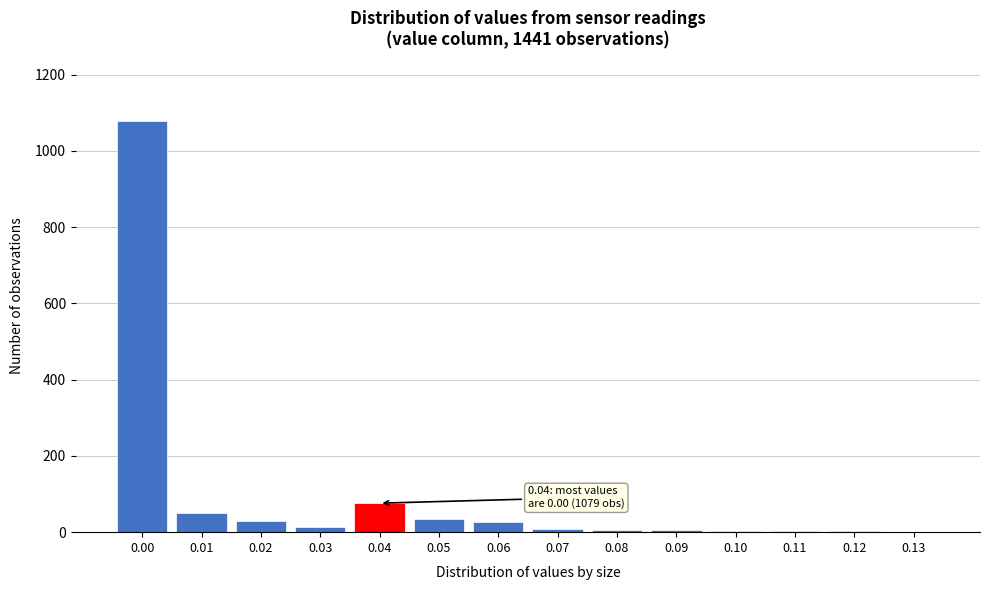

Approximately how many times larger is the value at 0.02 compared to 0.06?

1.1